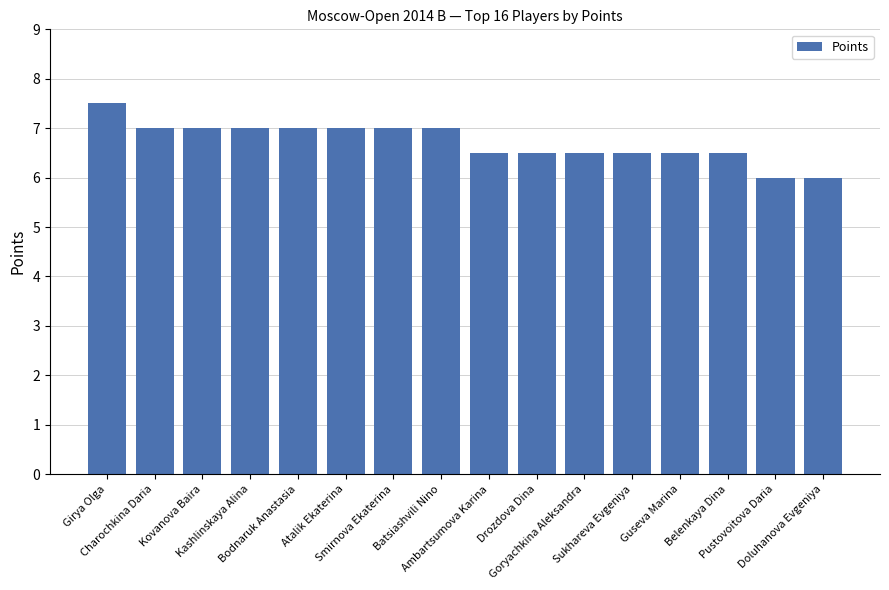

What is the difference between the maximum and minimum values?

1.5